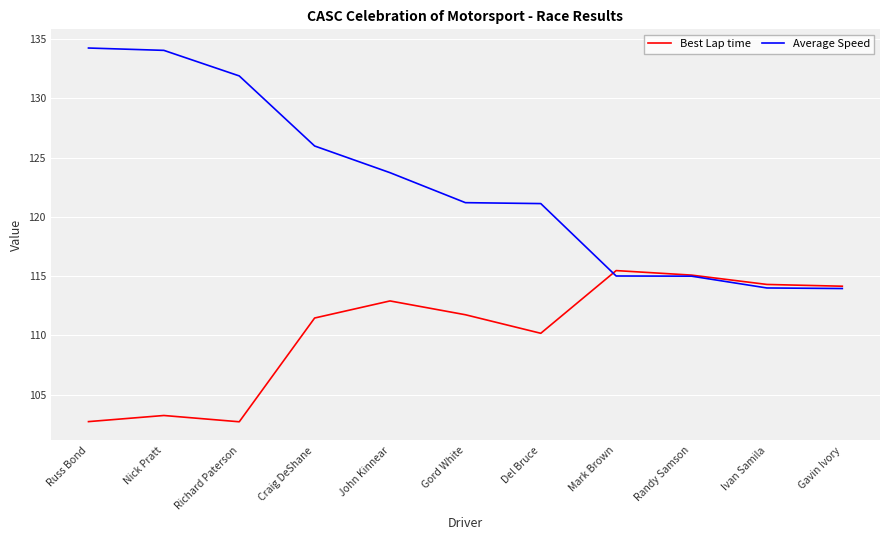

How many lines are shown in the chart?

2